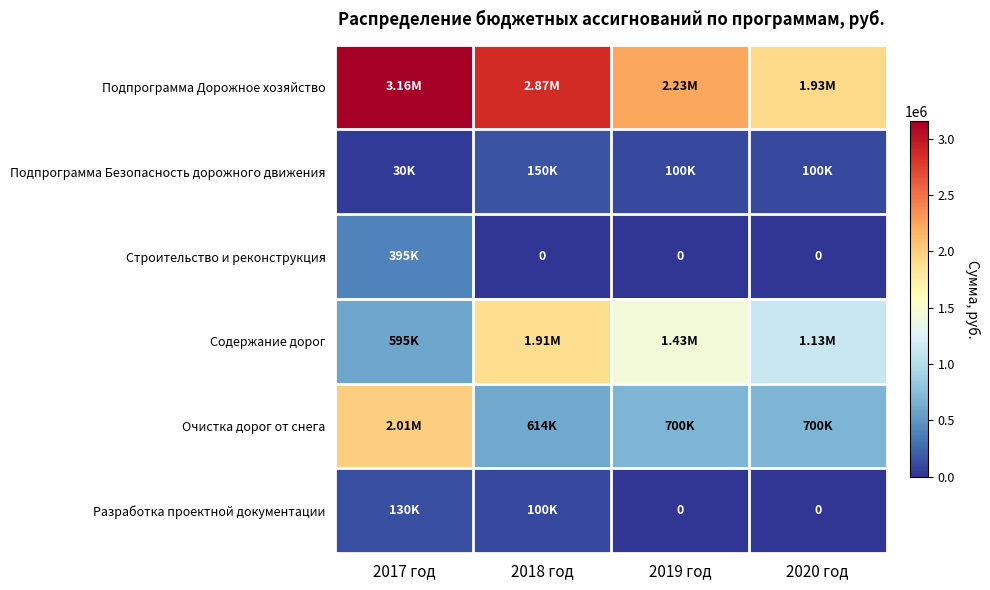

What is the total value across all series at 2019 год?

4469762.5